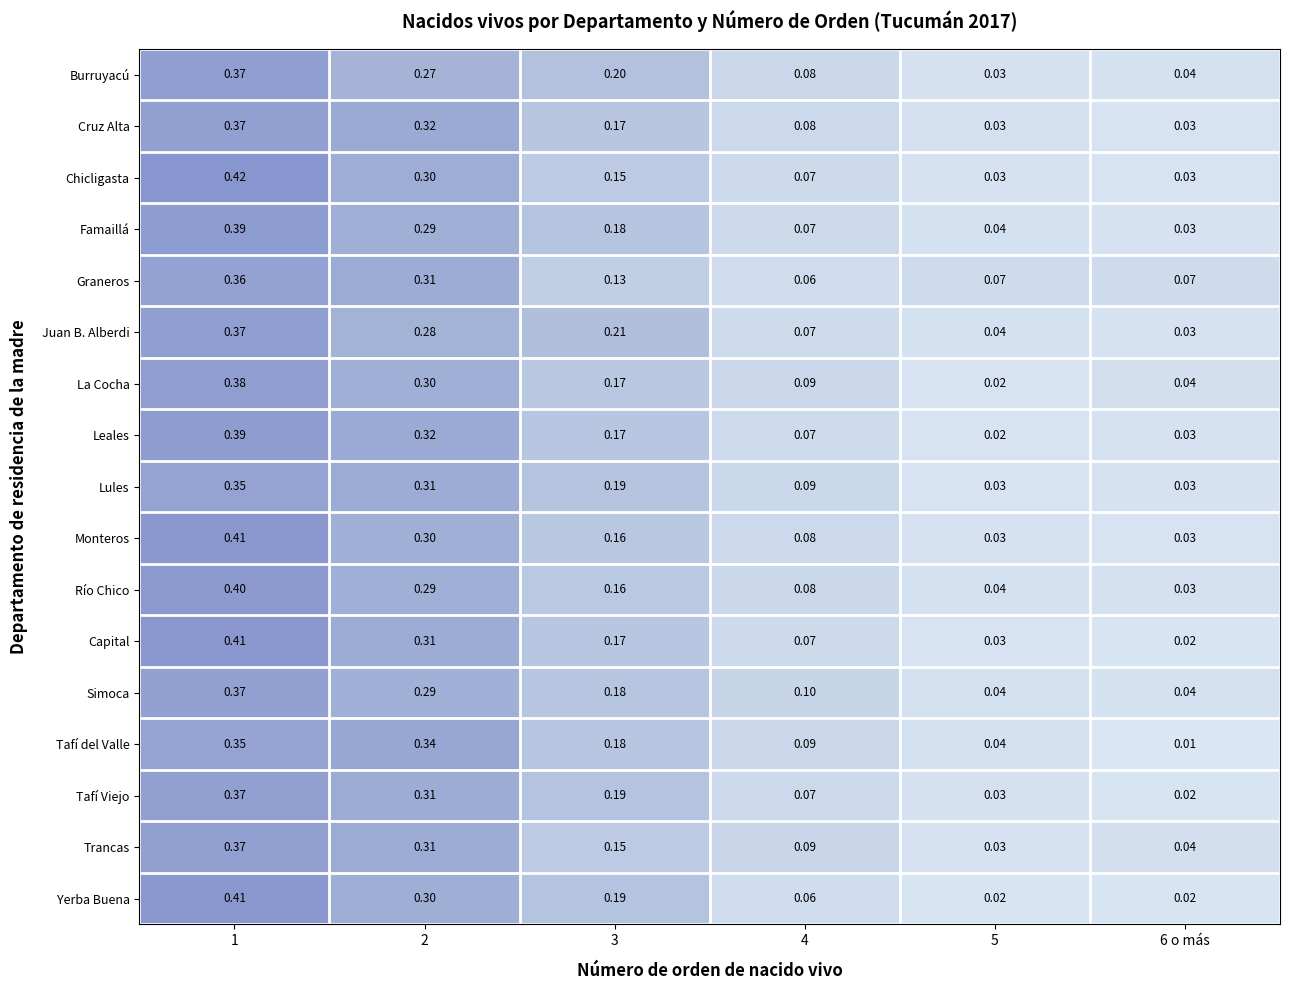

Which category has the highest value across all series?

1